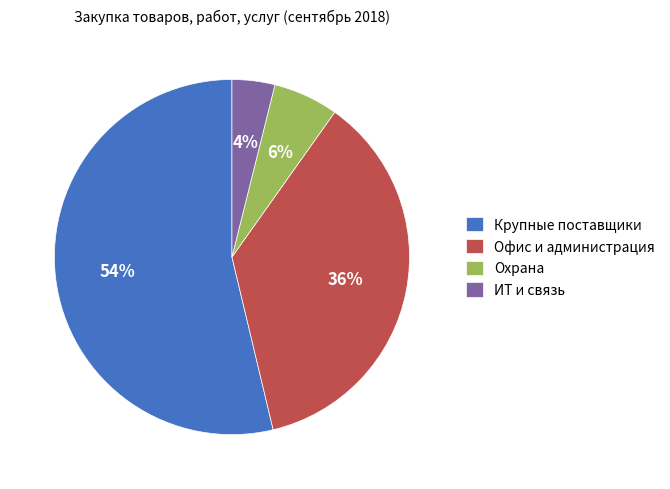

What percentage is the Офис и администрация slice, to the nearest percent?

36%